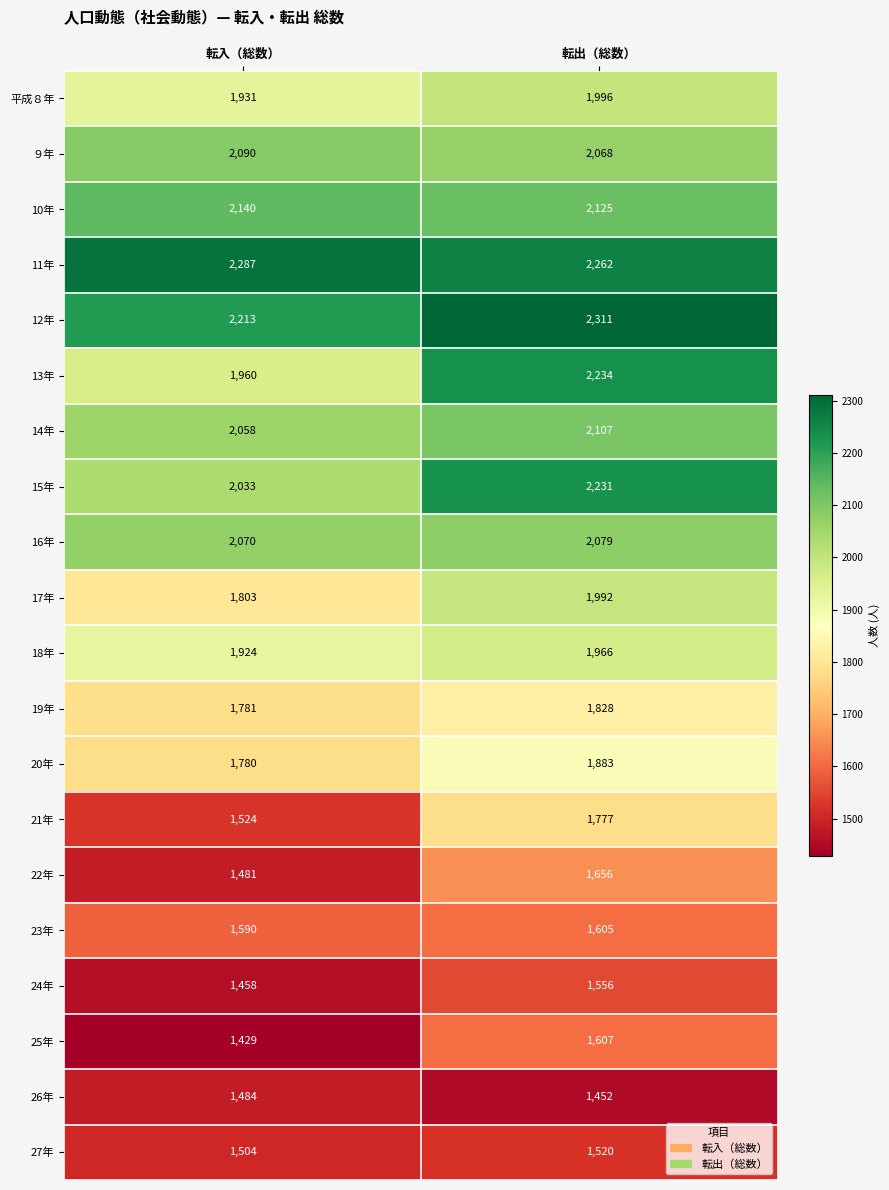

What is the difference between the ９年 values at 転出（総数） and 転入（総数）?

22